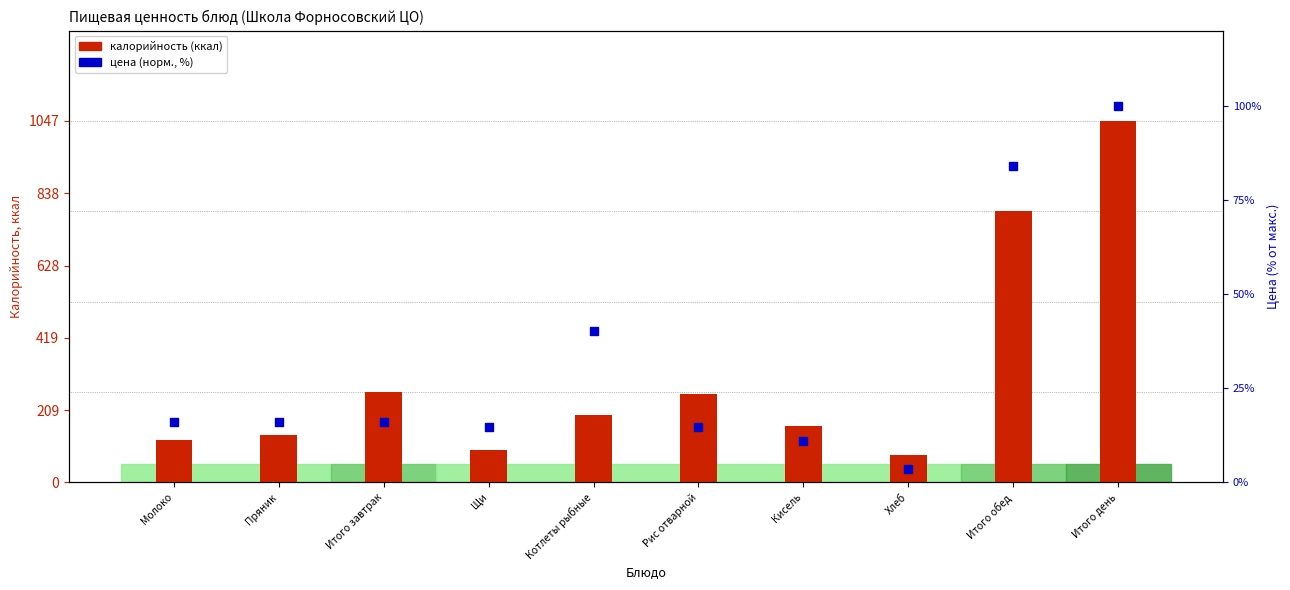

What are all the series names shown in the legend?

калорийность (ккал), цена (норм., %)